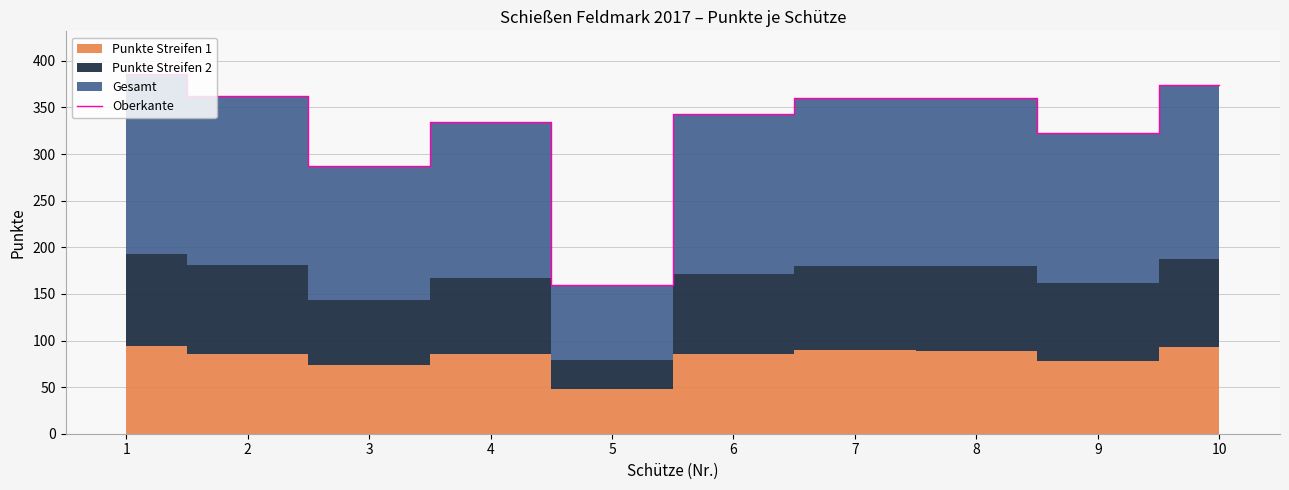

What is the average value?

328.9